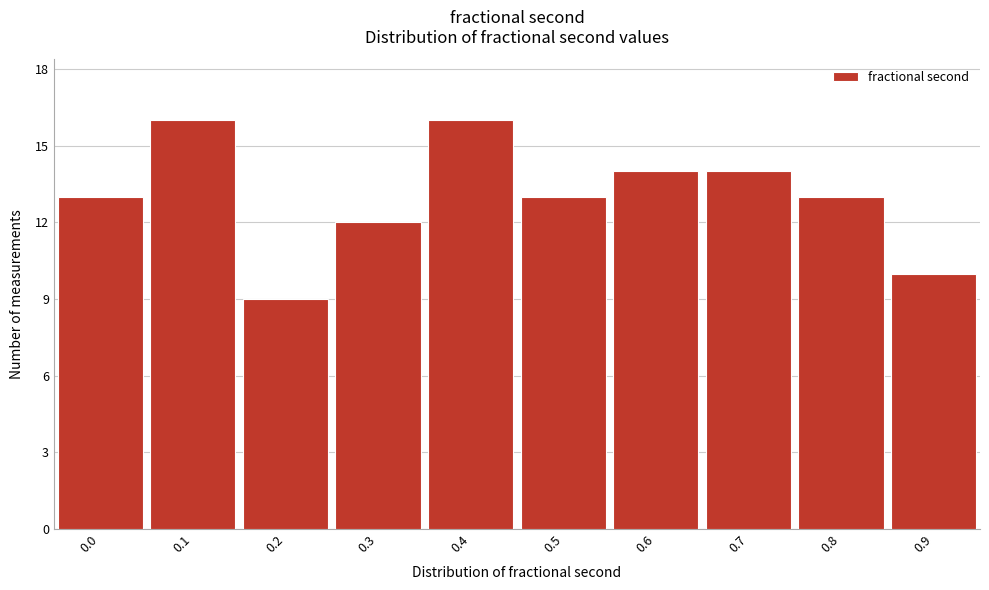

Reading left to right, list all the values displayed in this chart.

0.0=13	0.1=16	0.2=9	0.3=12	0.4=16	0.5=13	0.6=14	0.7=14	0.8=13	0.9=10